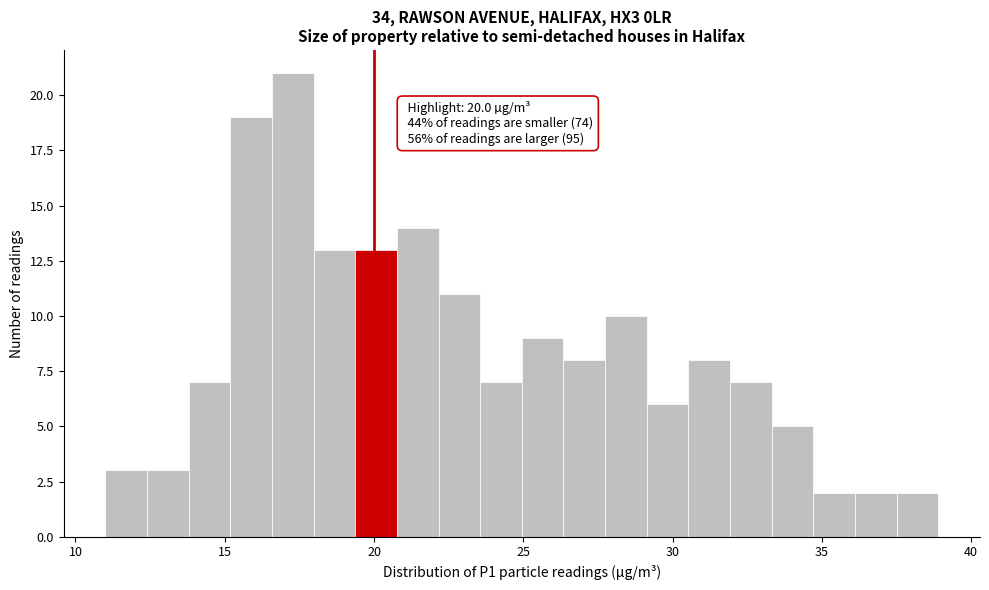

Read against the x-axis, roughly where is the centre of the tallest bar?

17.5